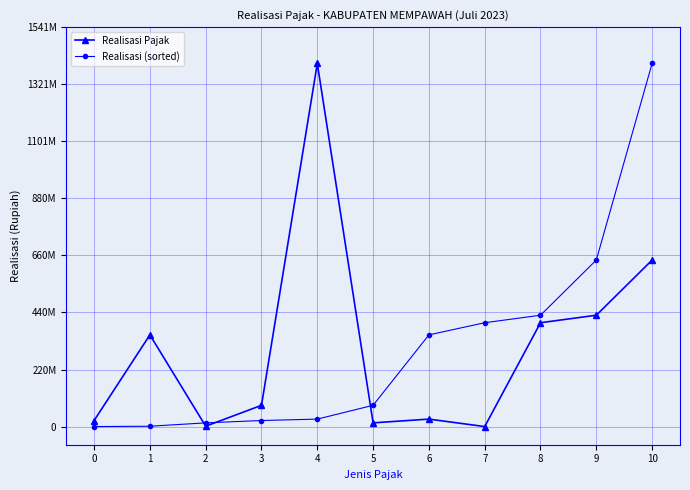

Reading left to right, extract all data points from this chart.

Realisasi Pajak: 0=23316120	1=353666631	2=1300000	3=81996400	4=1400727841	5=14265600	6=28784600	7=0	8=400590250	9=429488500	10=642250000
Realisasi (sorted): 0=0	1=1300000	2=14265600	3=23316120	4=28784600	5=81996400	6=353666631	7=400590250	8=429488500	9=642250000	10=1400727841